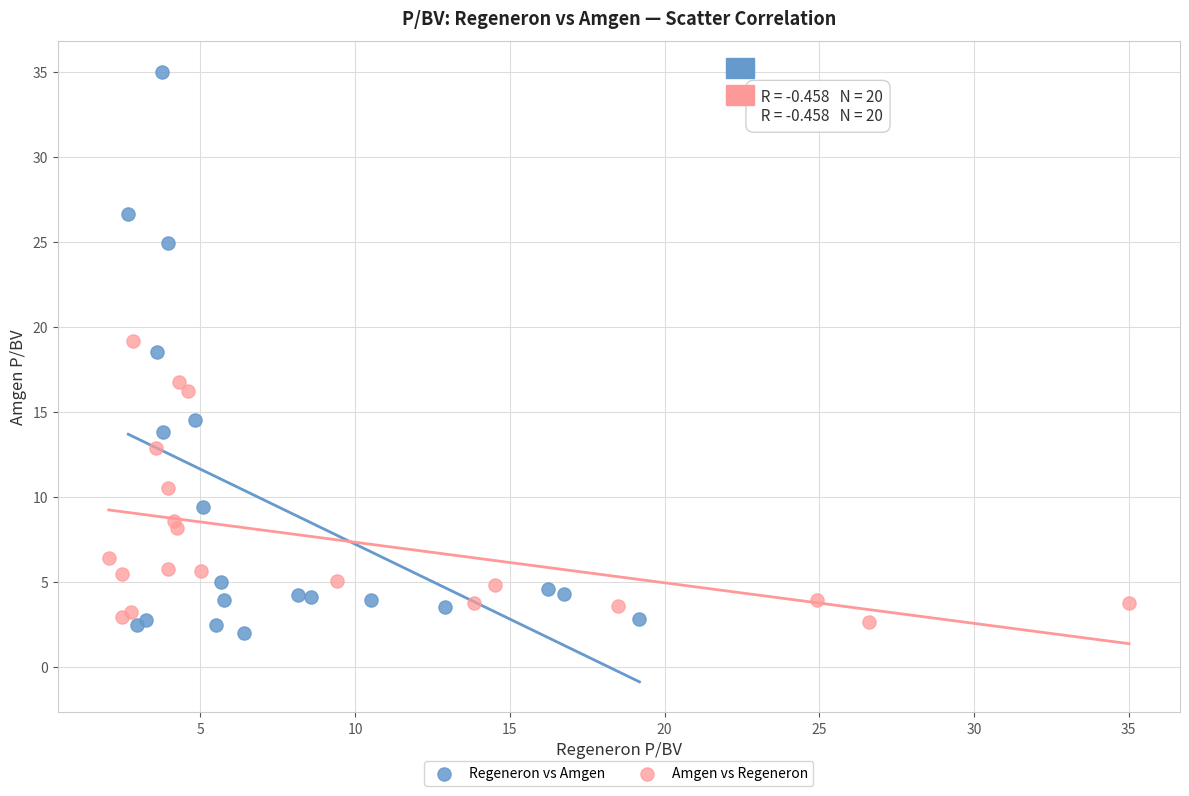

Which series contains the highest Y value?

Regeneron vs Amgen